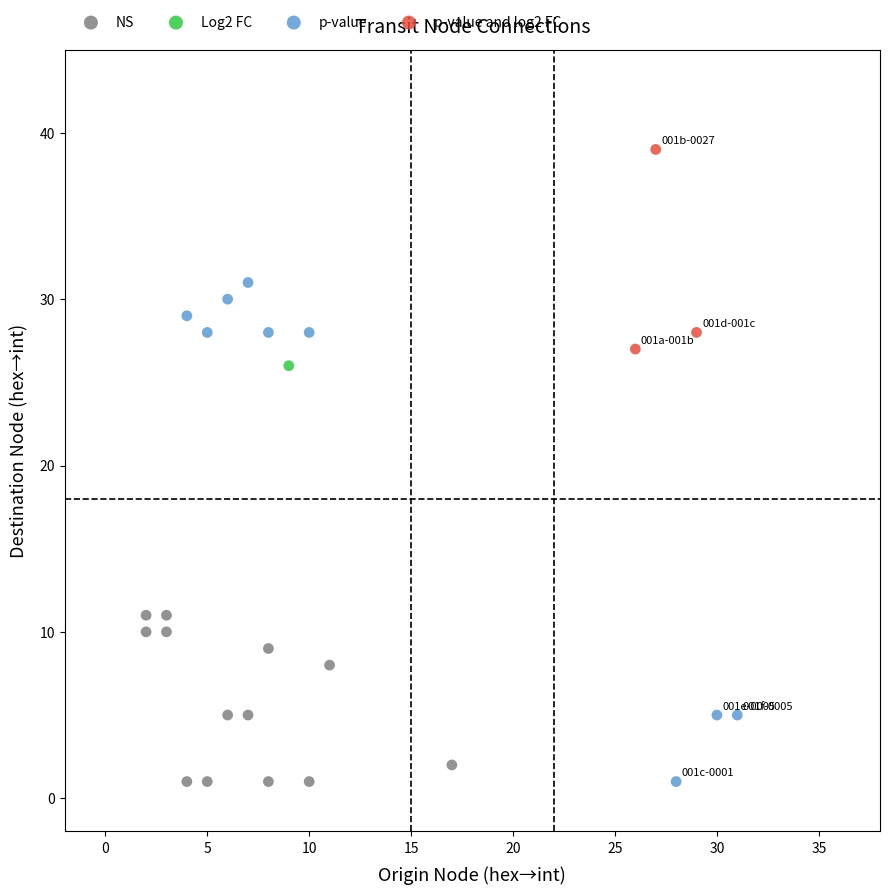

Which series reaches the maximum Y coordinate?

p-value and log2 FC